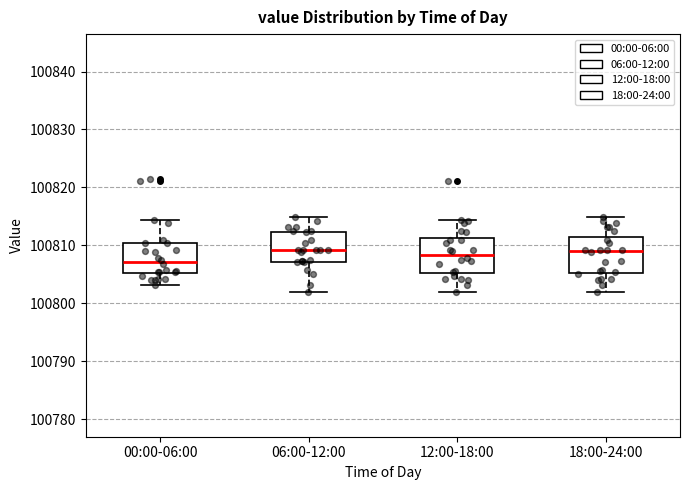

Where is the upper edge of the box for 00:00-06:00 on the y-axis? The values are not printed on the chart, so give them approximately, as read against the axis.

100810